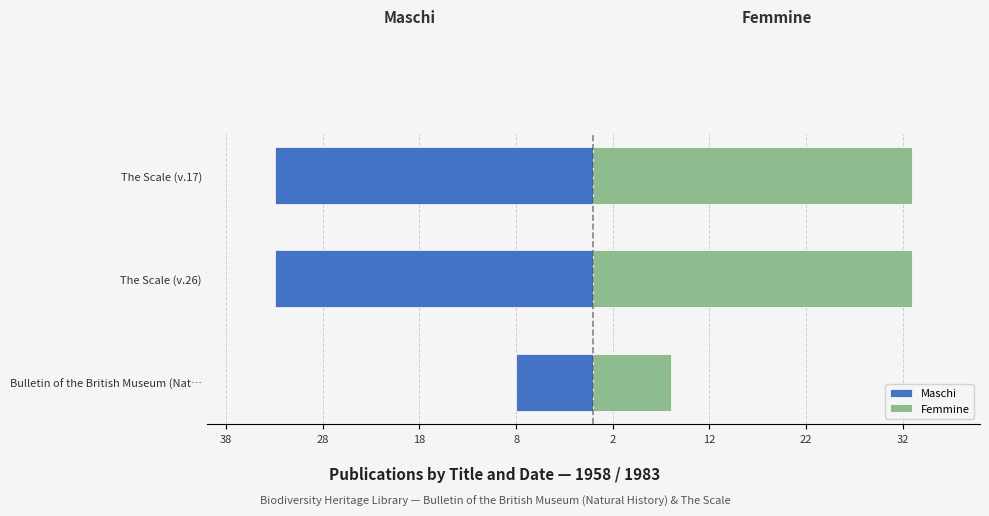

True or false: Femmine has a value of 56 at The Scale (v.26).

False